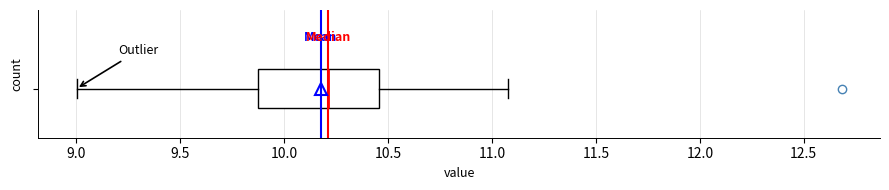

Read this box plot against the x-axis: the position of the median line, the range covered by the box, and the ends of both whiskers. The values are not printed on the chart, so give them approximately, as read against the axis.

median 10.20, box 9.85 to 10.45, whiskers 9.00 to 11.10